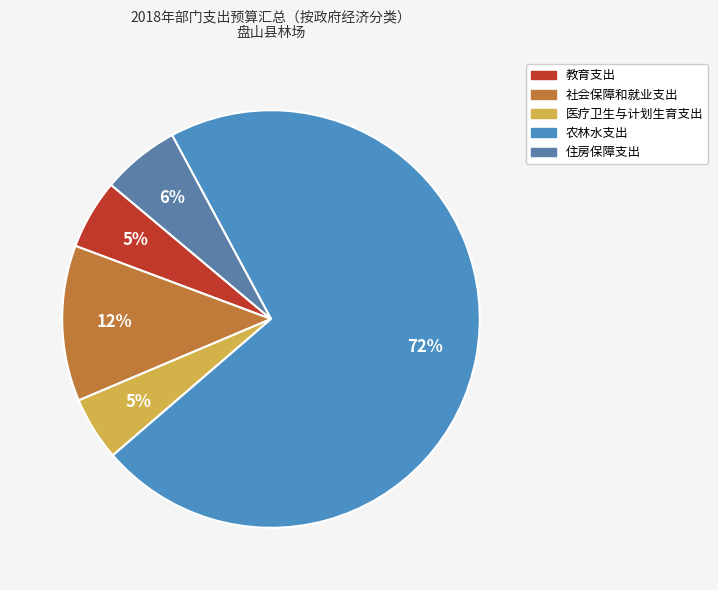

Which category has the smallest portion of the pie?

医疗卫生与计划生育支出